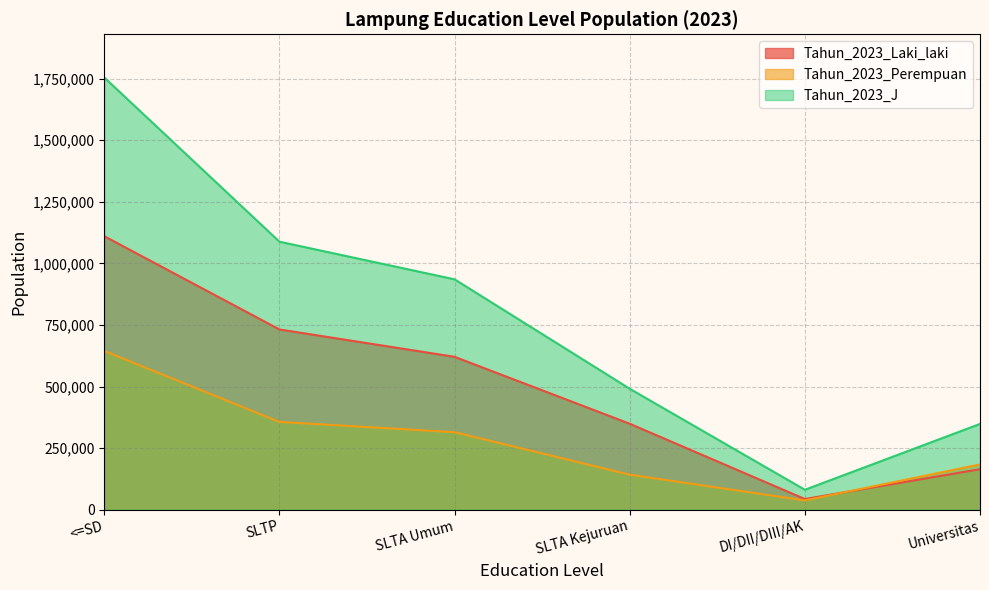

What is the label of the 4th point from the right?

SLTA Umum